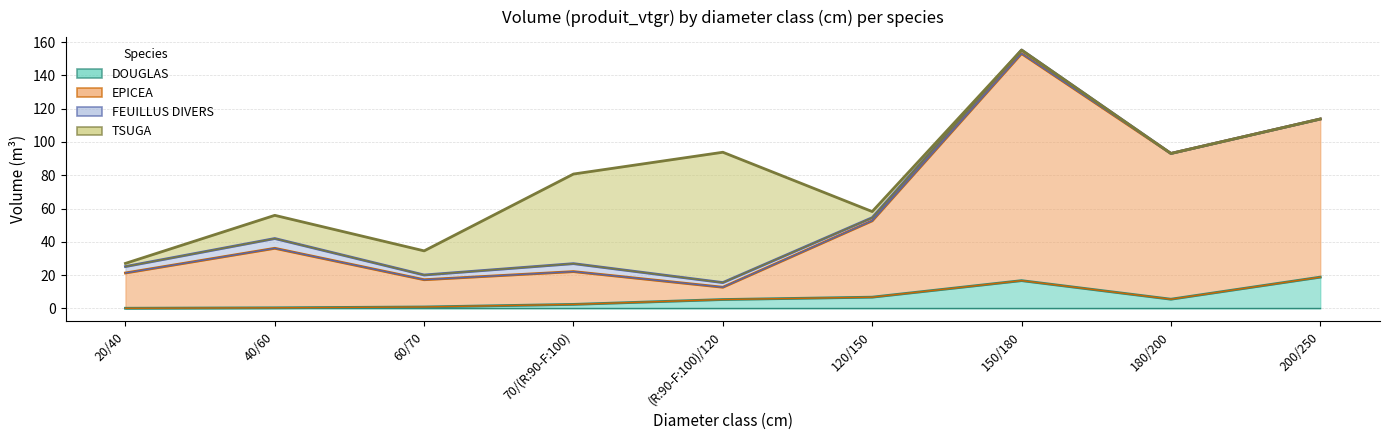

Which has a higher value, 70/(R:90-F:100) or (R:90-F:100)/120?

(R:90-F:100)/120